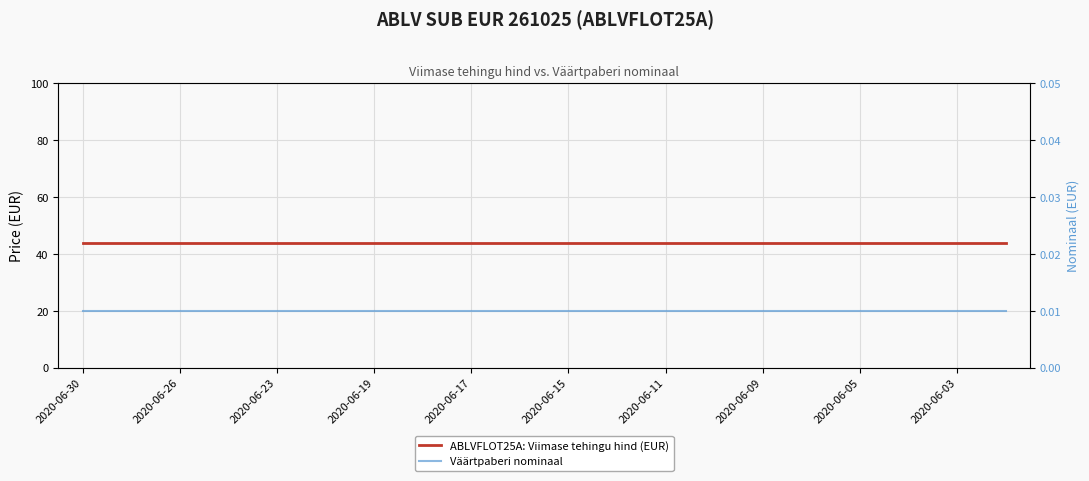

True or false: Väärtpaberi nominaal has a value of 0.0 at 13.

False